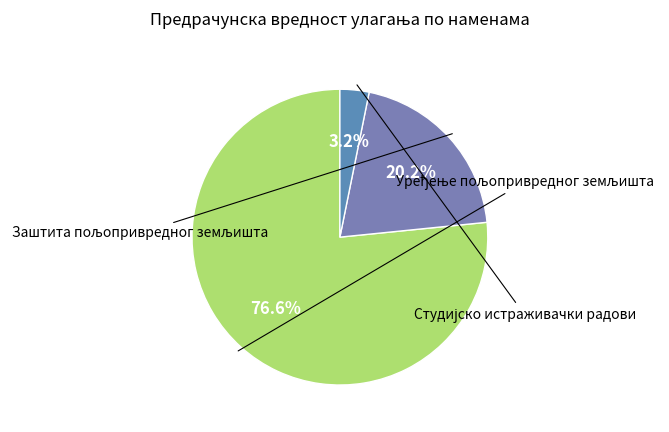

Count the number of slices in the pie.

3